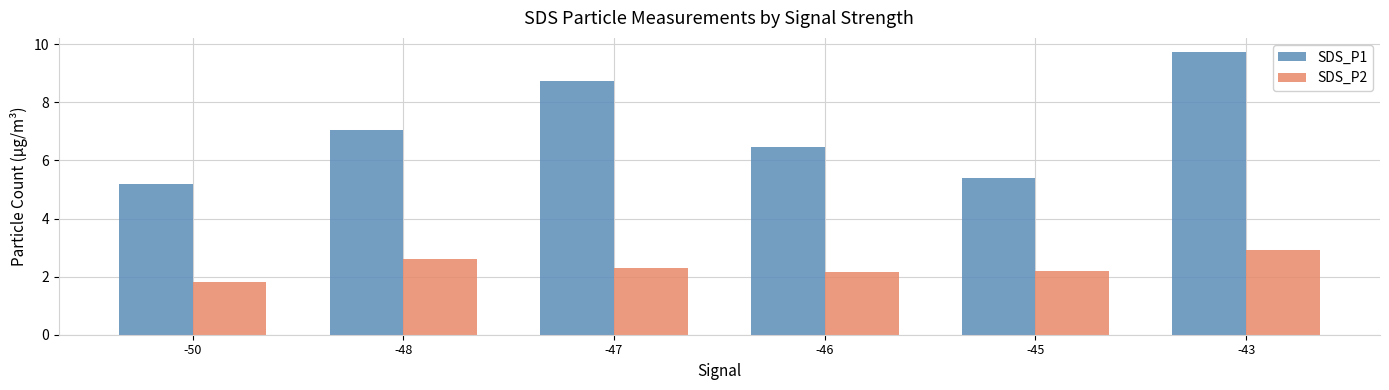

How many groups of bars are there?

6